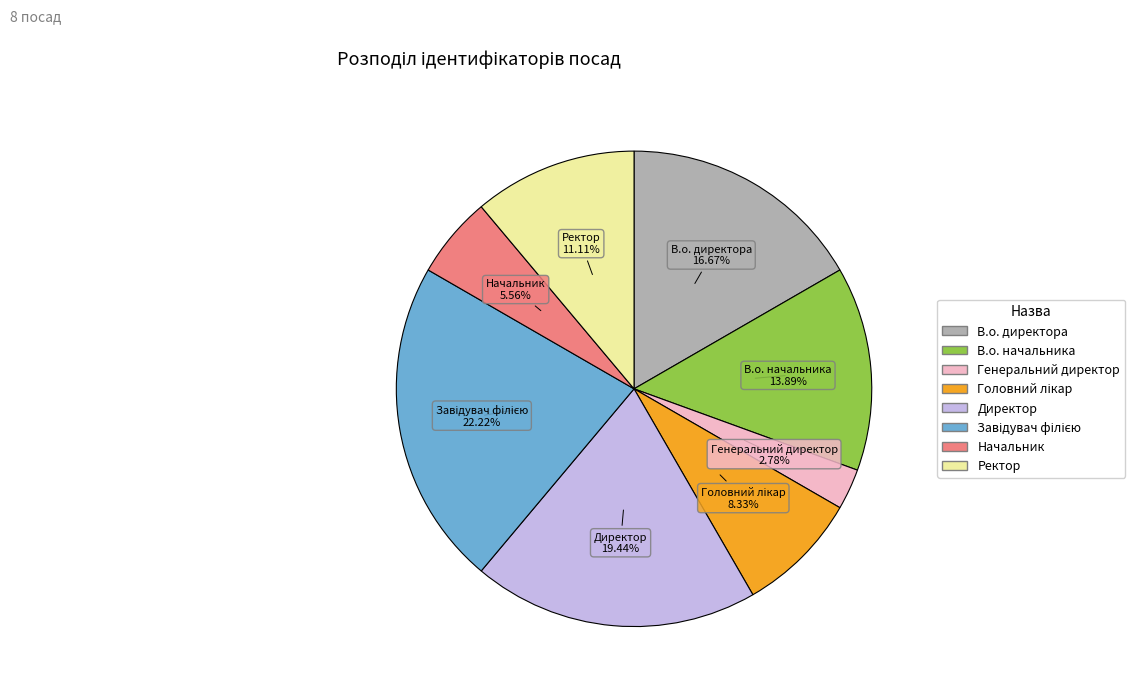

What is the ratio of the value at Начальник to the value at Директор?

0.3